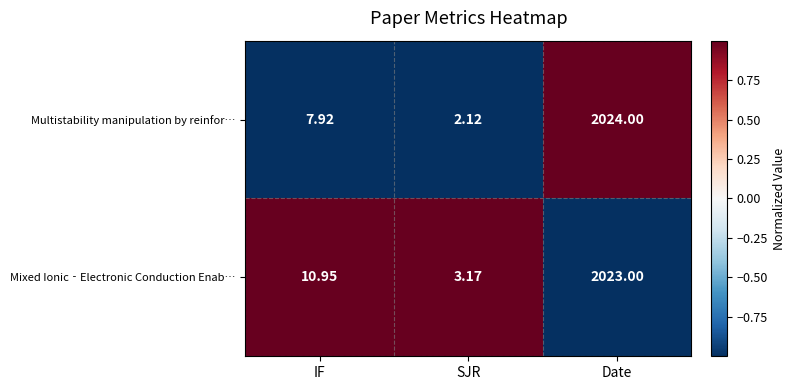

How many distinct data groups are displayed?

2